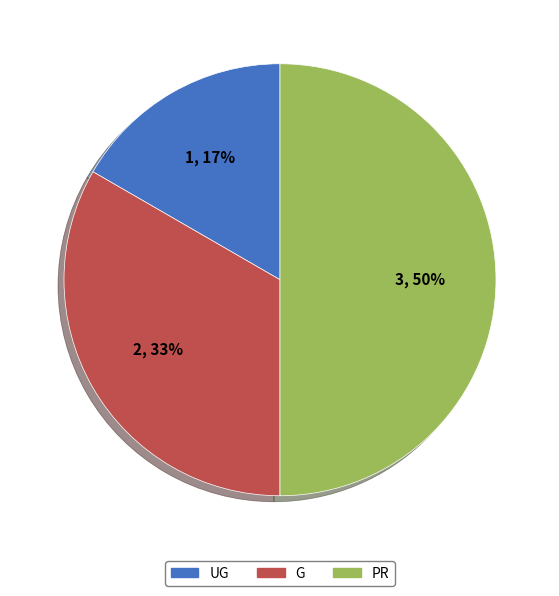

What is the smallest slice in the pie chart?

UG